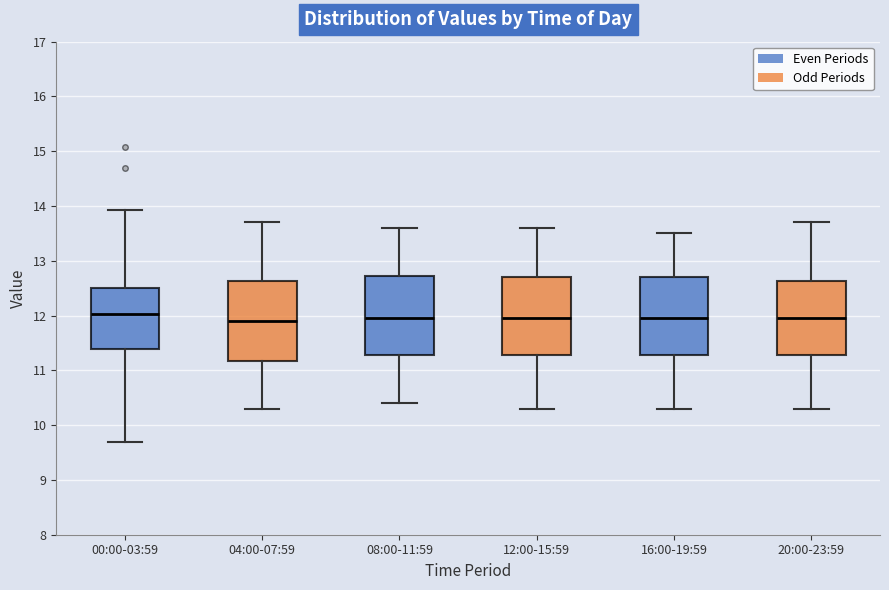

Reading left to right, transcribe this box plot: for each box, give where its median line is, the range the box spans, and where its two whiskers end, as read against the y-axis. The values are not printed on the chart, so give them approximately, as read against the axis.

00:00-03:59: median 12.0, box 11.4 to 12.5, whiskers 9.7 to 13.9
04:00-07:59: median 11.9, box 11.2 to 12.6, whiskers 10.3 to 13.7
08:00-11:59: median 12.0, box 11.3 to 12.7, whiskers 10.4 to 13.6
12:00-15:59: median 12.0, box 11.3 to 12.7, whiskers 10.3 to 13.6
16:00-19:59: median 12.0, box 11.3 to 12.7, whiskers 10.3 to 13.5
20:00-23:59: median 12.0, box 11.3 to 12.6, whiskers 10.3 to 13.7